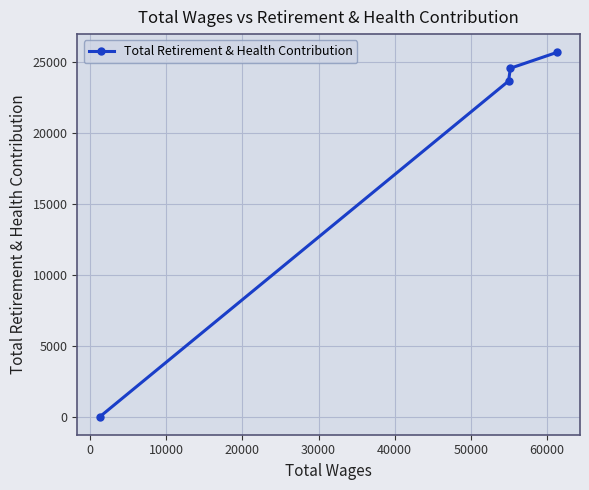

What is the maximum value shown in the chart?

25693